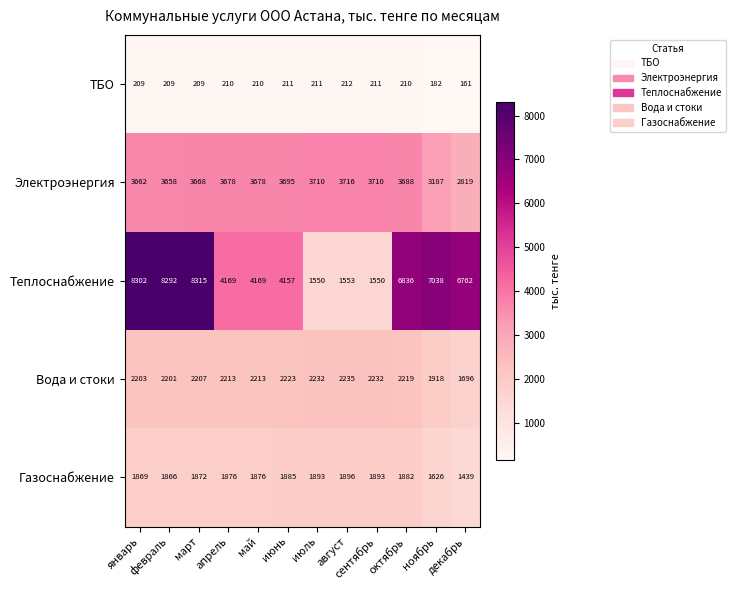

What is the difference between the maximum and minimum values in the Вода и стоки series?

539